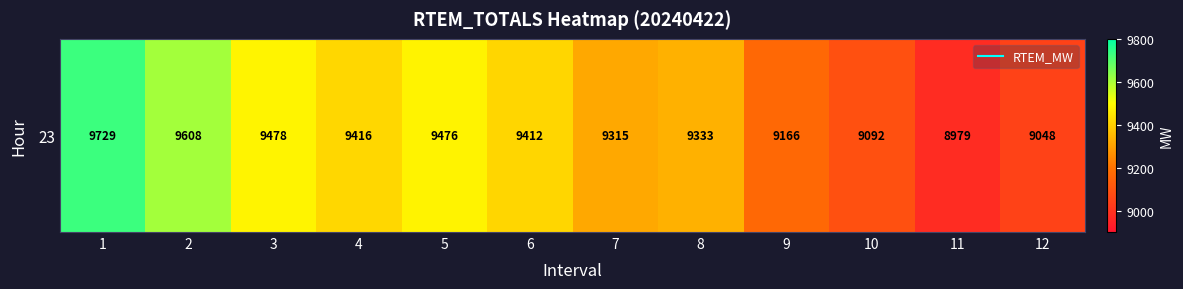

Rank the categories by value from highest to lowest.

1, 2, 3, 5, 4, 6, 8, 7, 9, 10, 12, 11